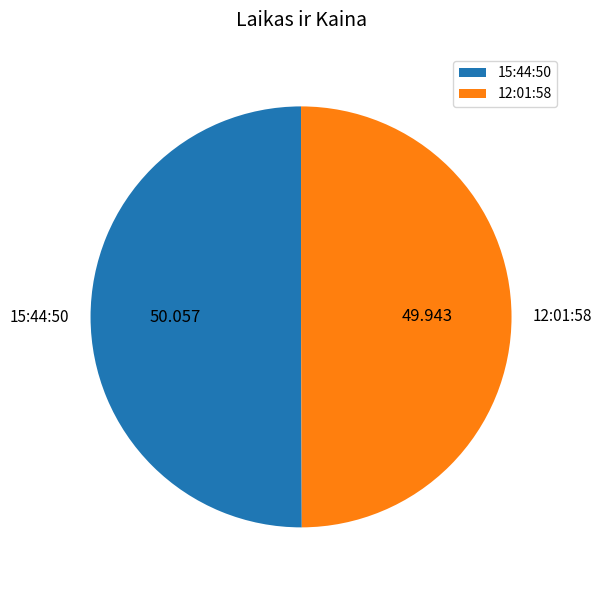

Do 15:44:50 and 12:01:58 together represent more than half of the pie?

Yes